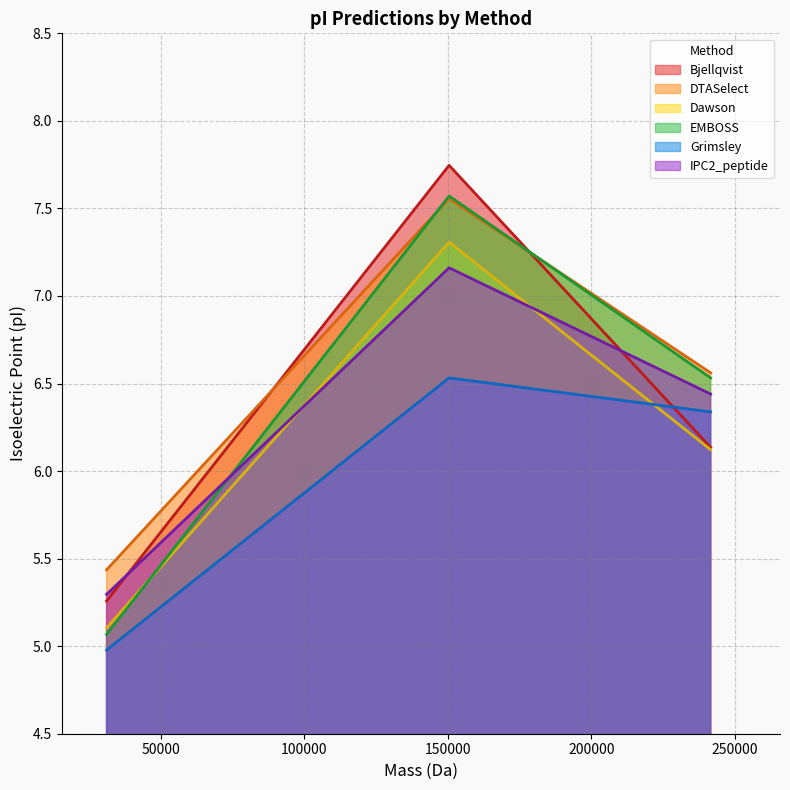

Which series has the largest range (max minus min)?

EMBOSS